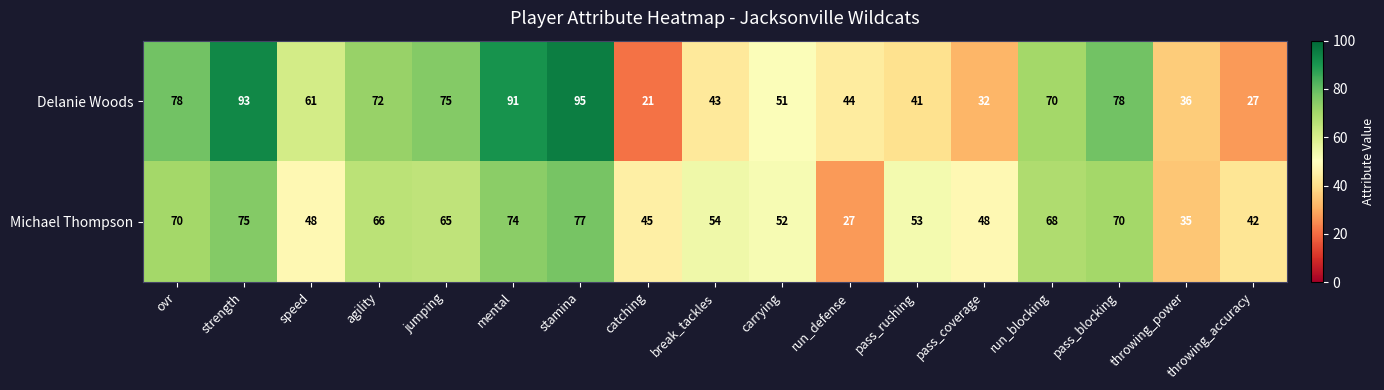

What is the sum of the Michael Thompson values at mental and speed?

122